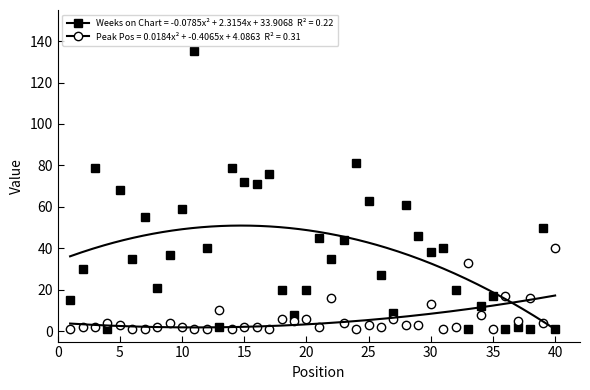

List the series in order of their overall mean, highest first.

Weeks on Chart, Peak Position